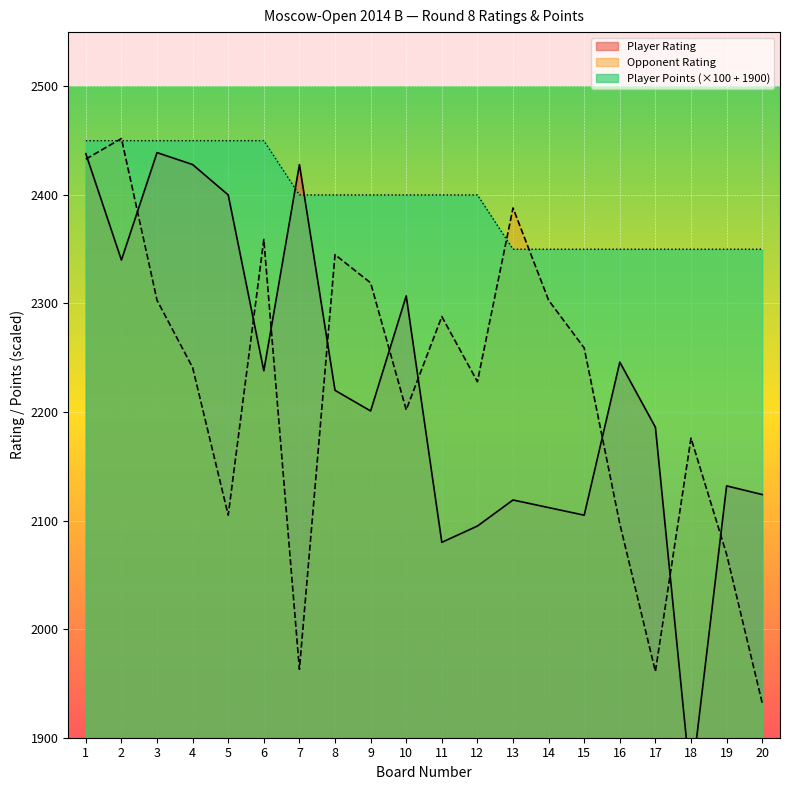

What is the value of the Player Points point at the 6th from the left?

2450